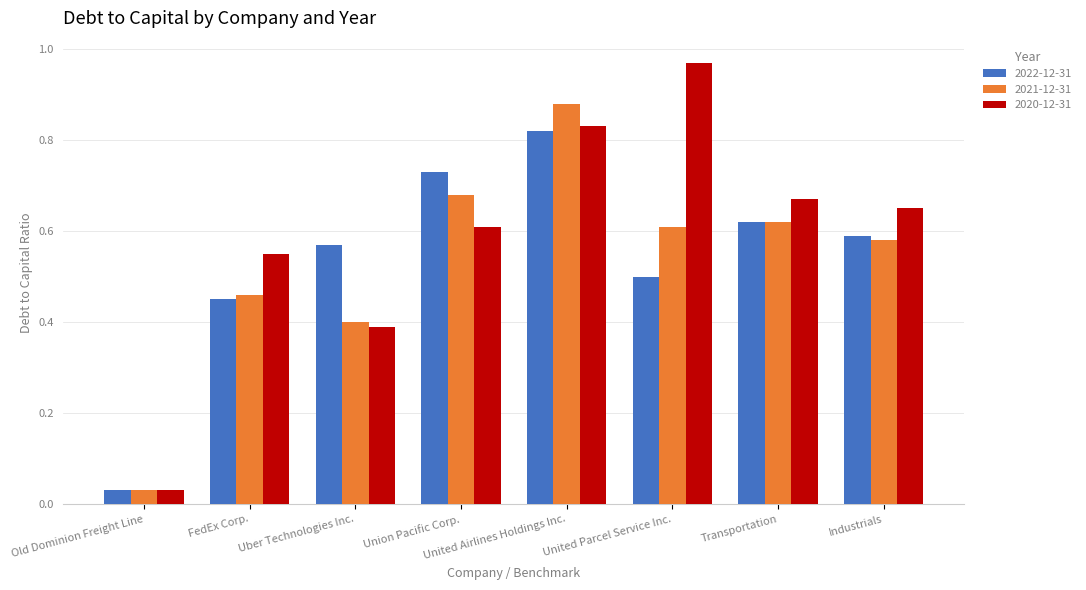

Which series has the largest total across all categories?

2020-12-31